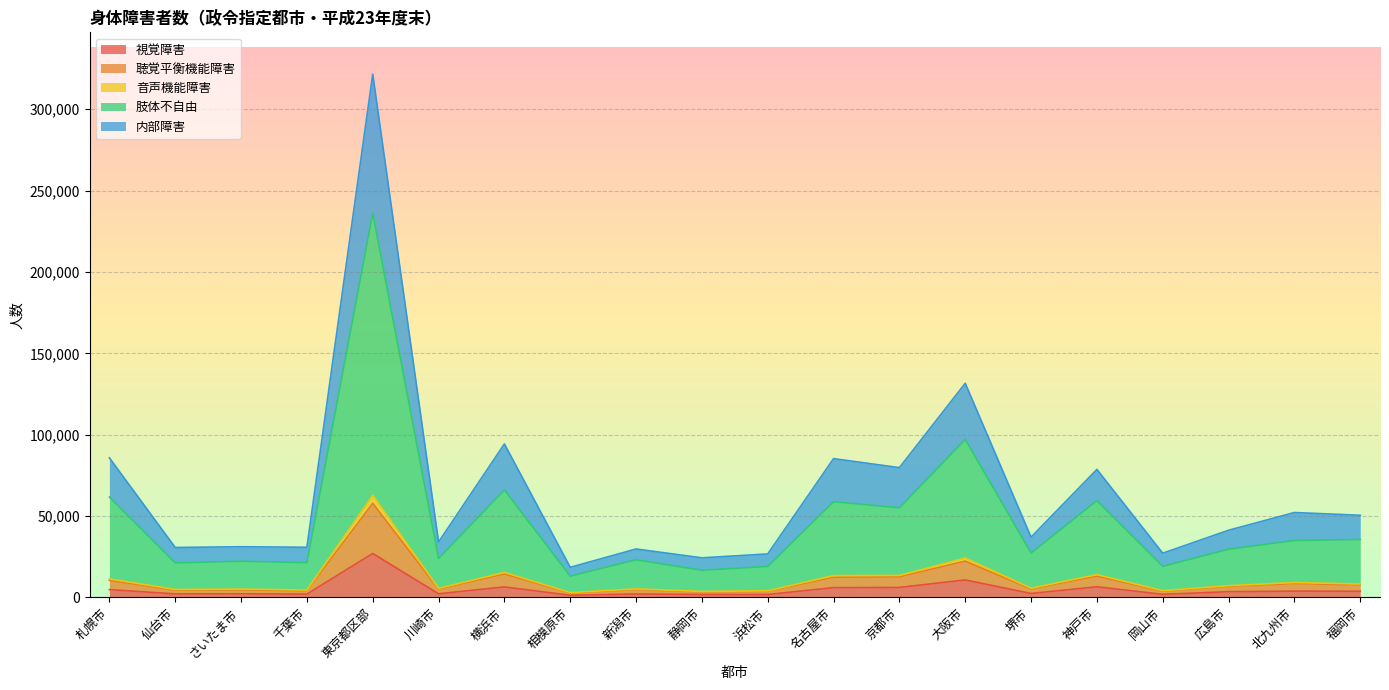

Count the number of data series in this chart.

5